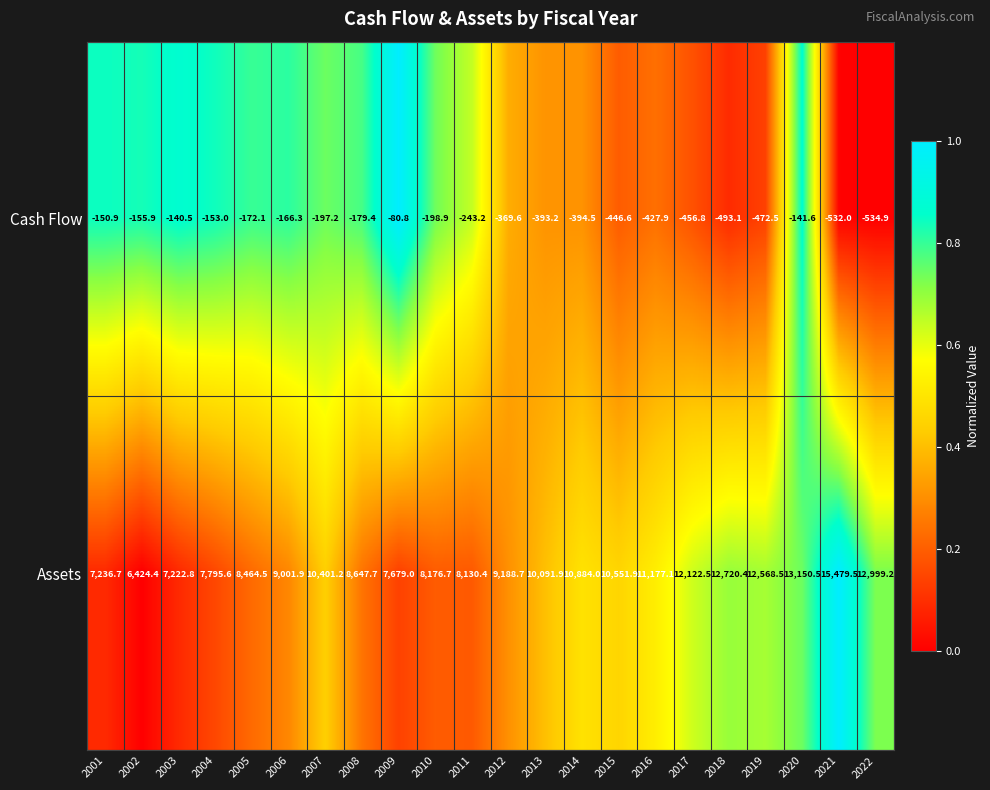

Which series has the largest total across all categories?

Assets